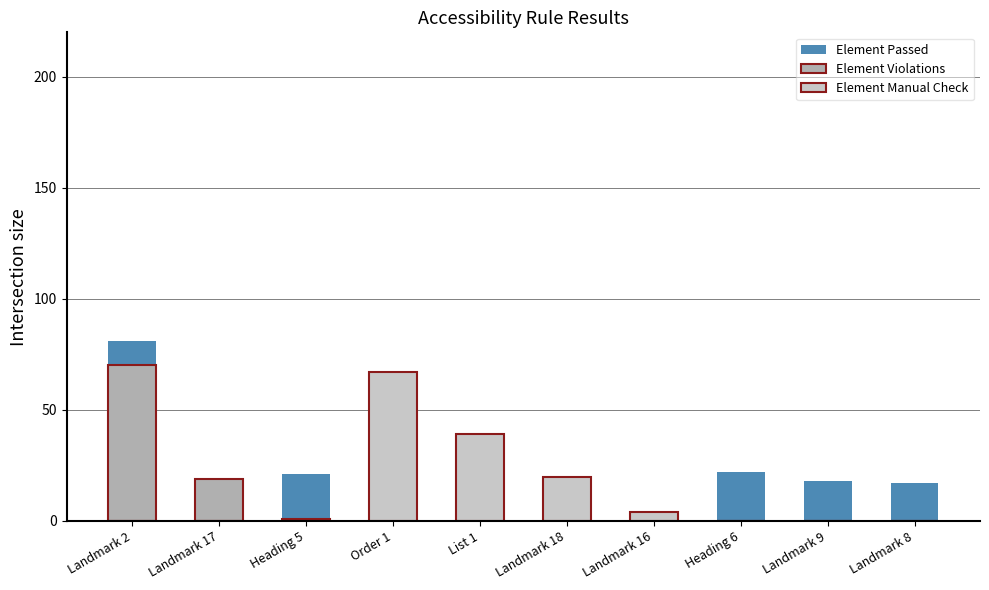

What is the spread (max minus min) of values at Landmark 2?

81